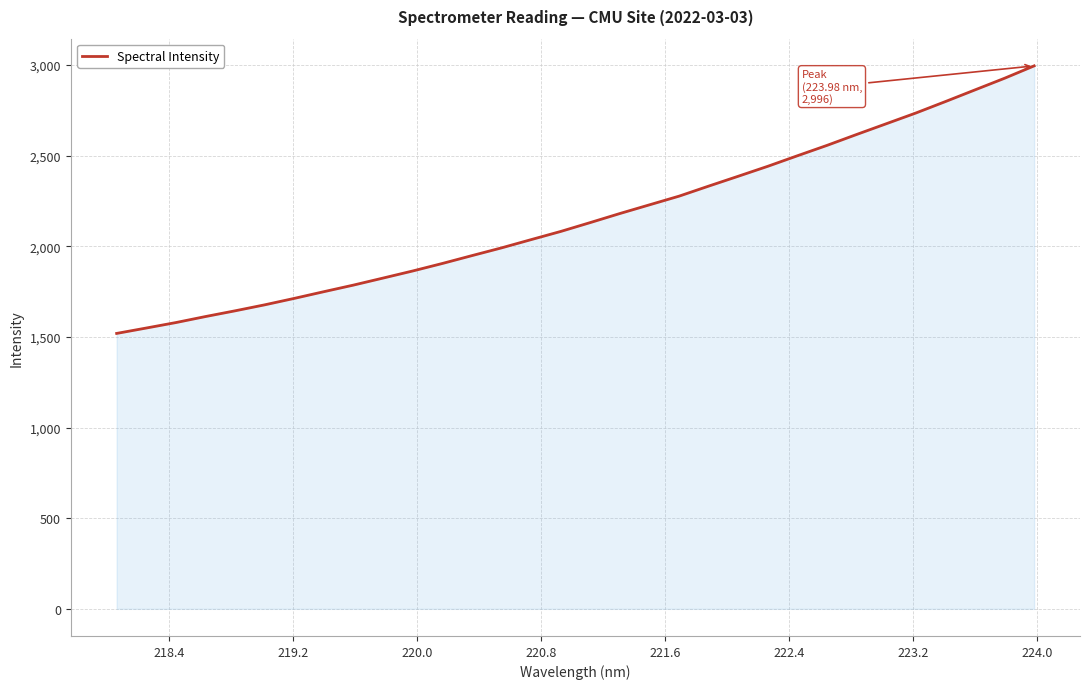

What is the minimum value shown in the chart?

1519.6